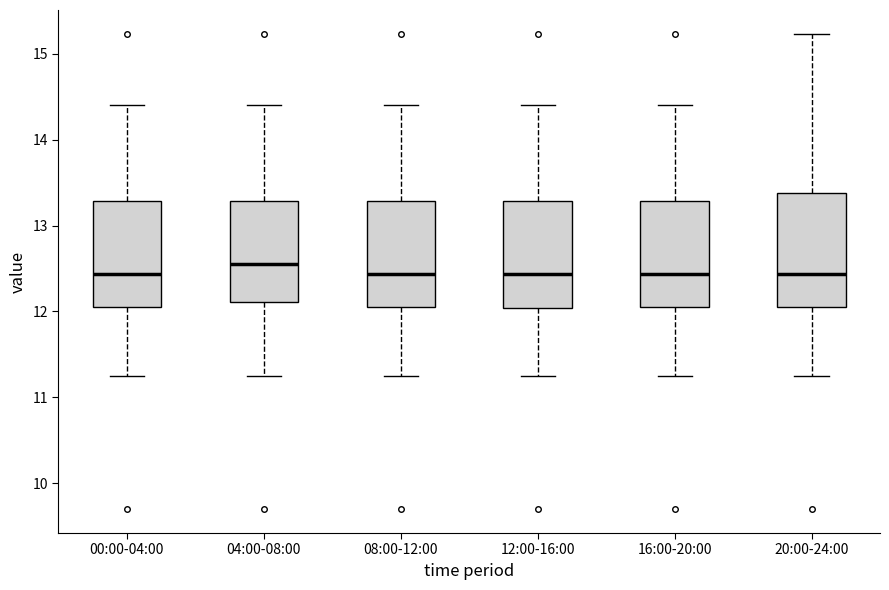

Where is the lower edge of the box for 08:00-12:00 on the y-axis? The values are not printed on the chart, so give them approximately, as read against the axis.

12.1